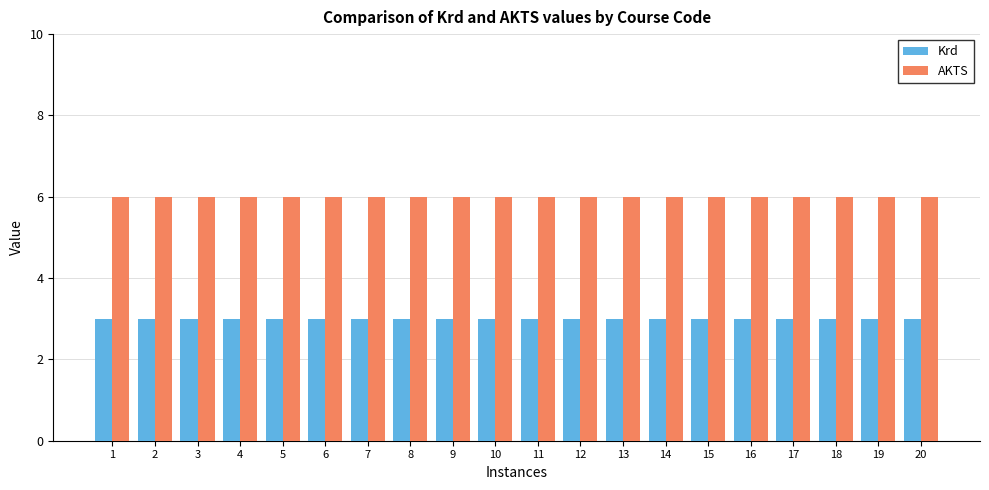

Rank the series by their maximum value, from lowest to highest.

Krd, AKTS